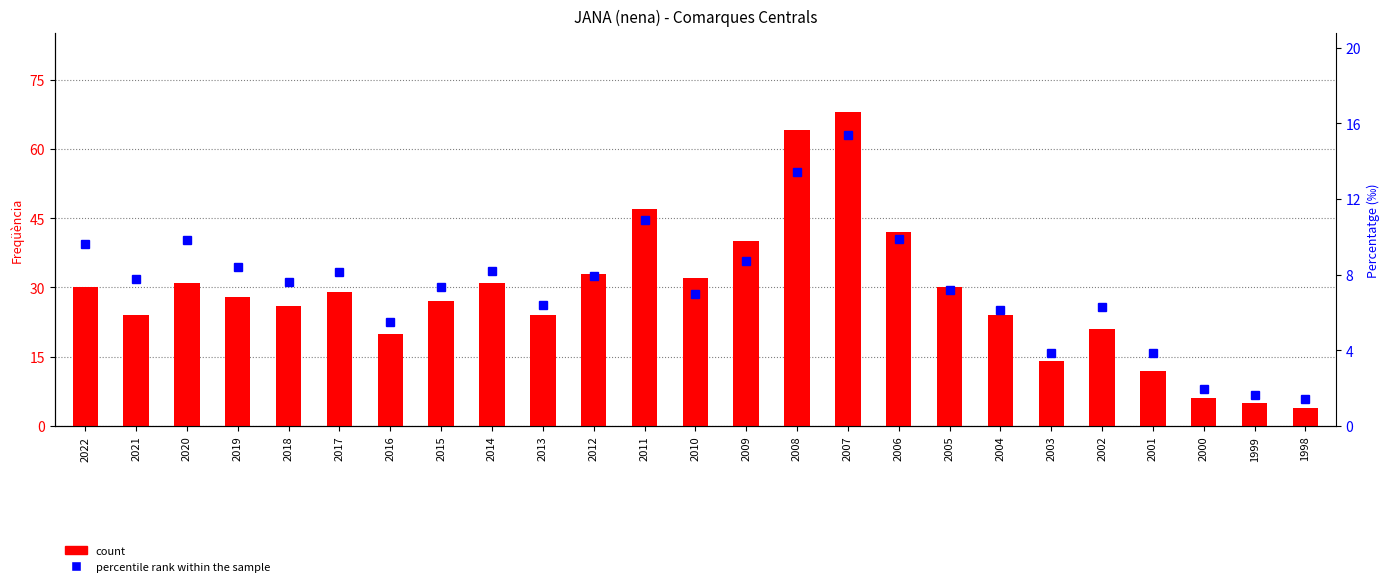

Where does the count series first go above 28?

2022